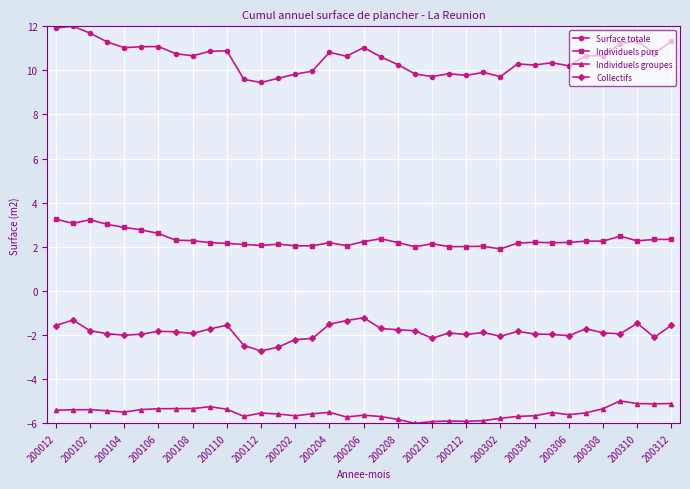

What is the value of the Individuels purs point at the 18th from the left?

2.1